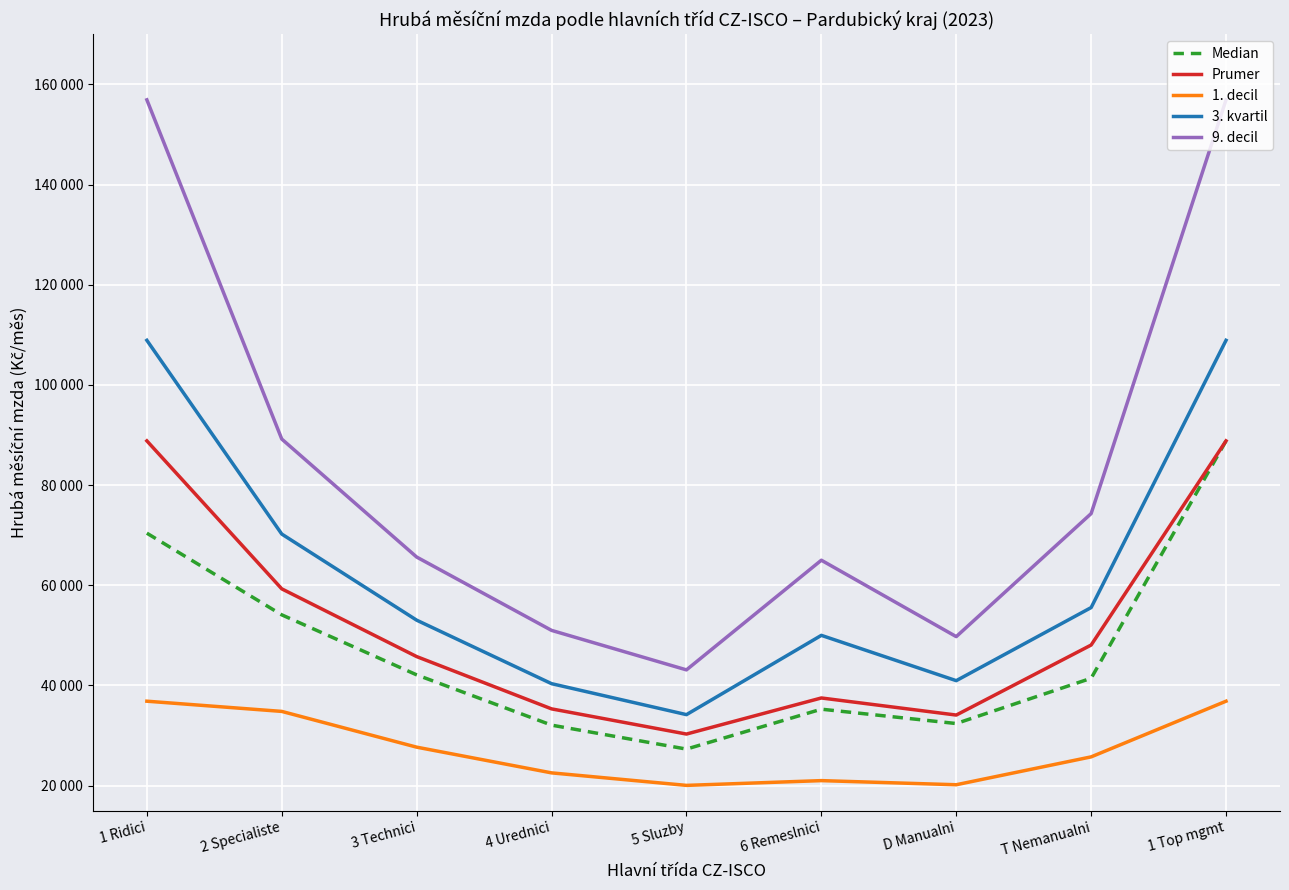

At which category is the sum across all series the highest?

1 Top mgmt